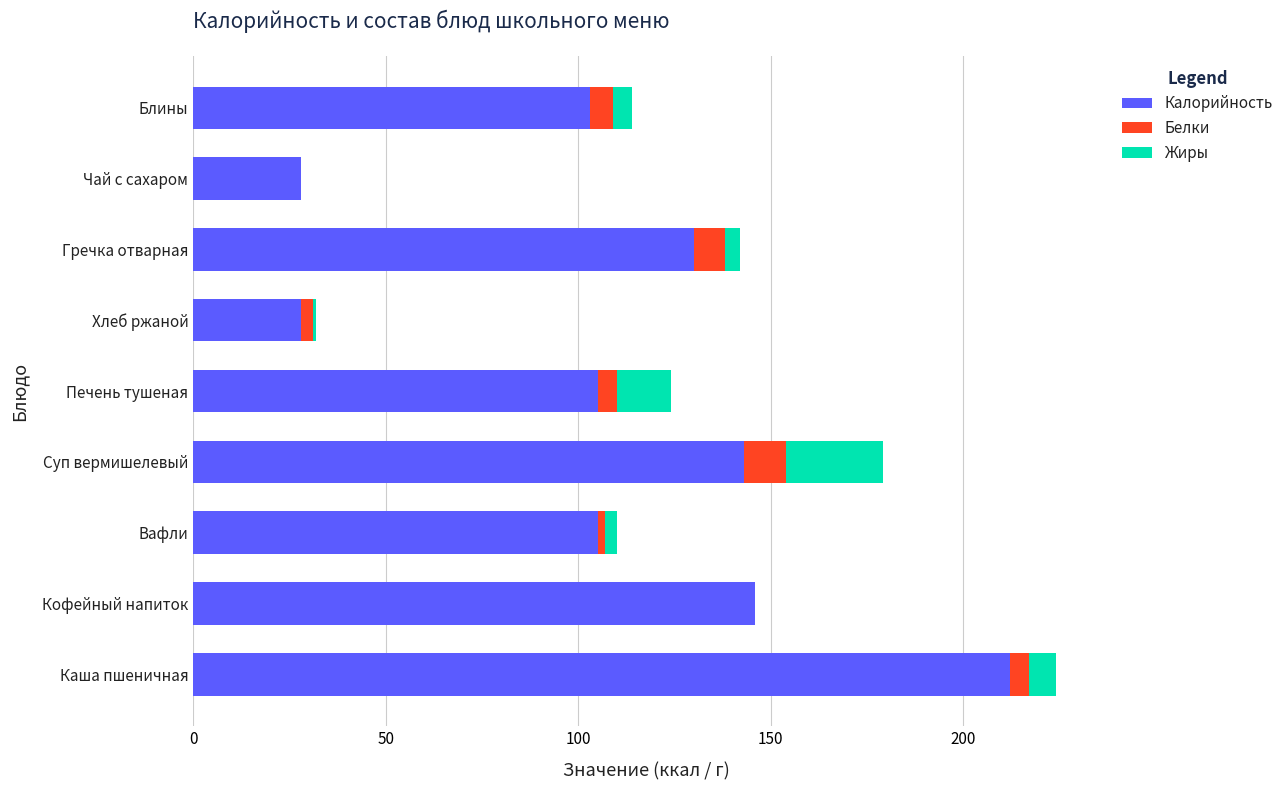

At which label does Калорийность reach its peak?

Каша пшеничная